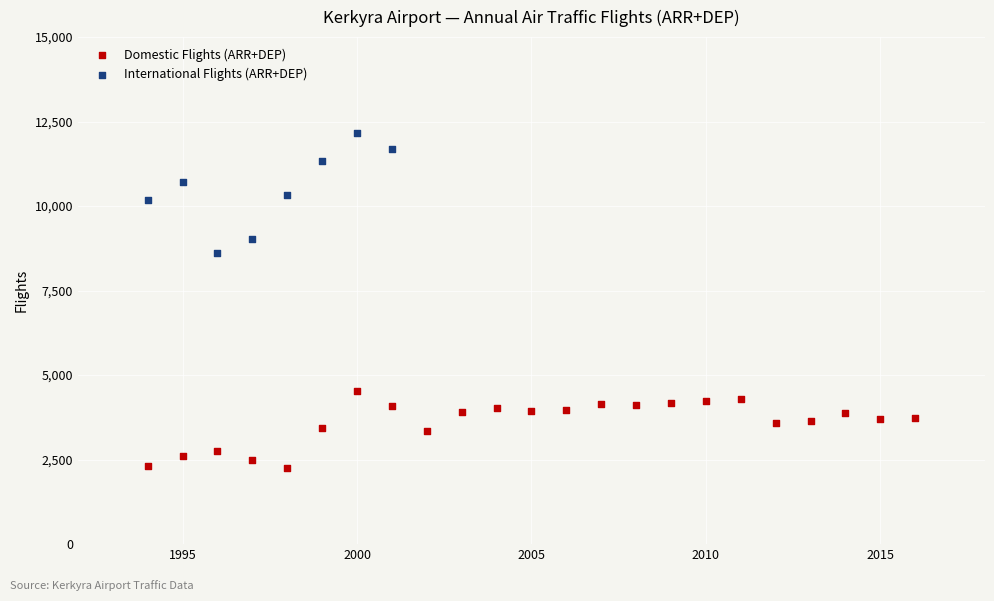

Which series has the largest Y range (max minus min)?

International Flights (ARR+DEP)